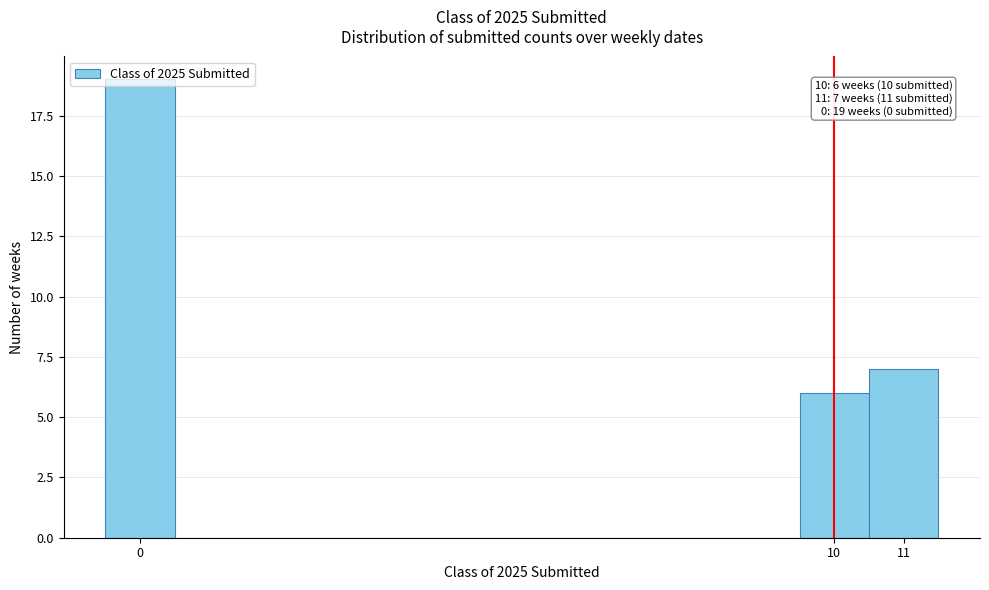

Over which range of the x-axis is the bar tallest?

-0.5 to 0.5